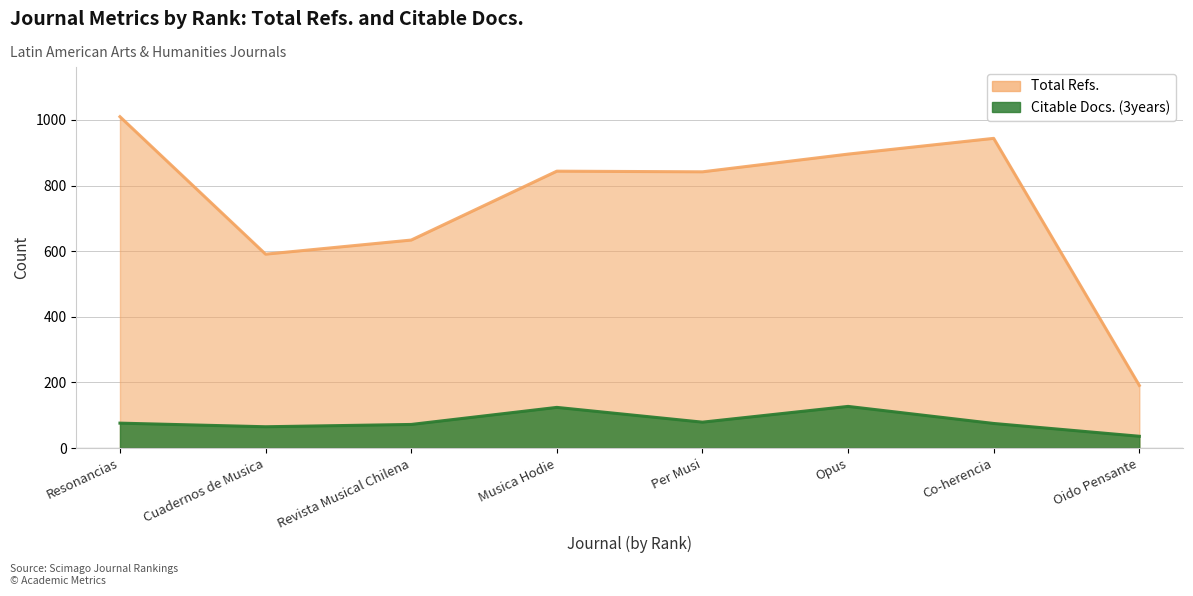

What are all the series names shown in the legend?

Total Refs., Citable Docs. (3years)